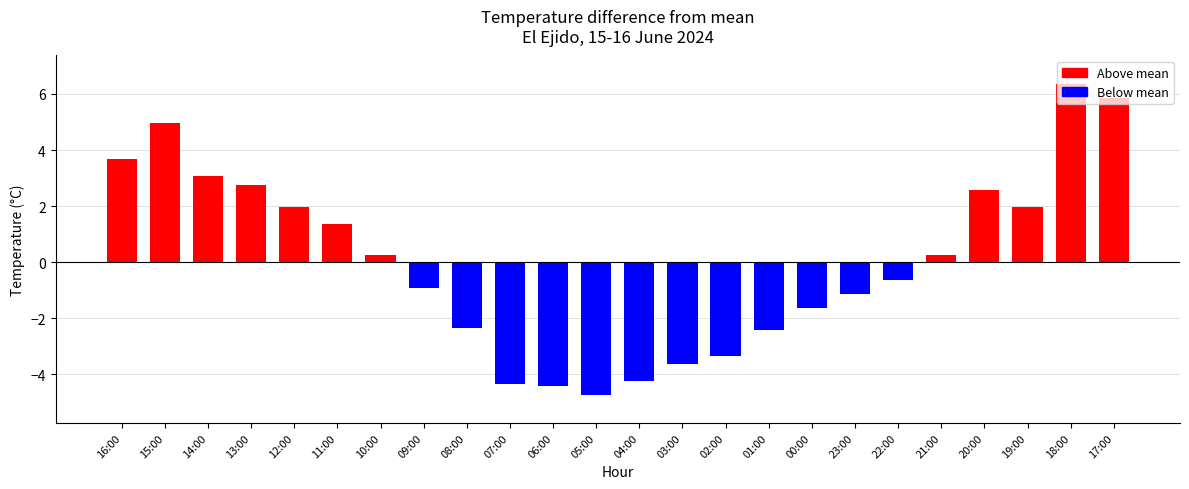

Which category has the highest value across all series?

18:00